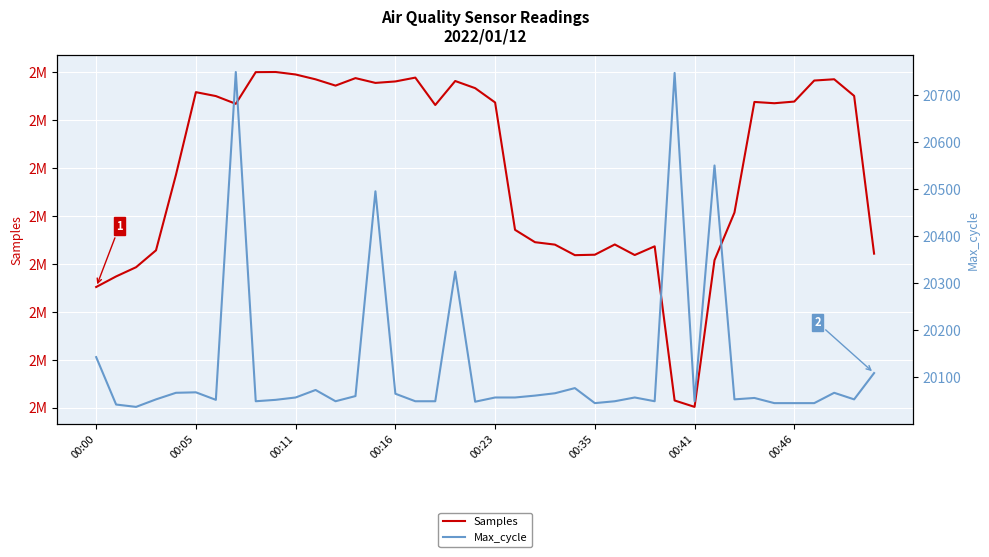

The Samples series shows 2103298 at 17. True or false?

True